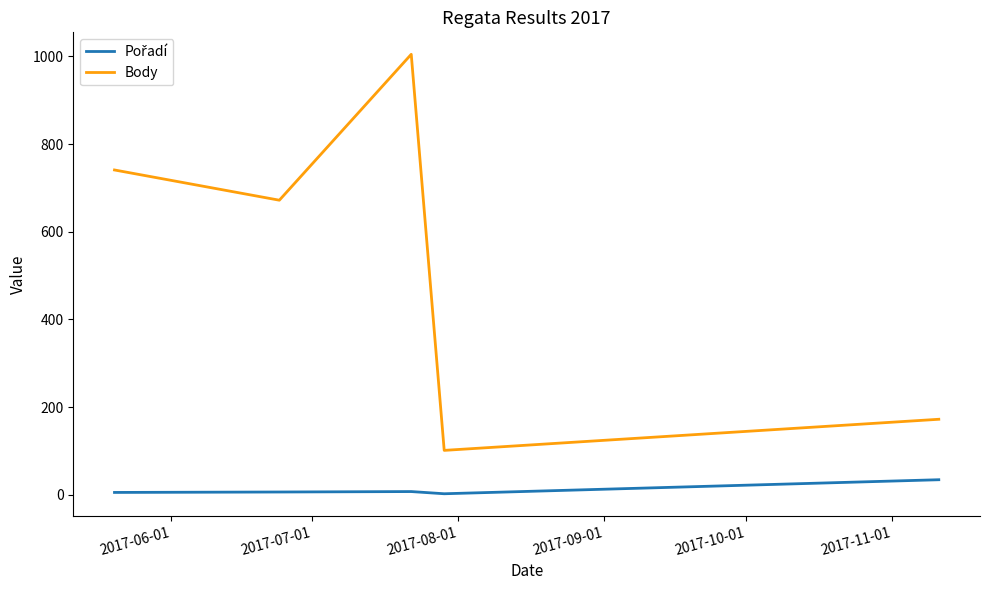

What is the highest value of the Body series?

1005